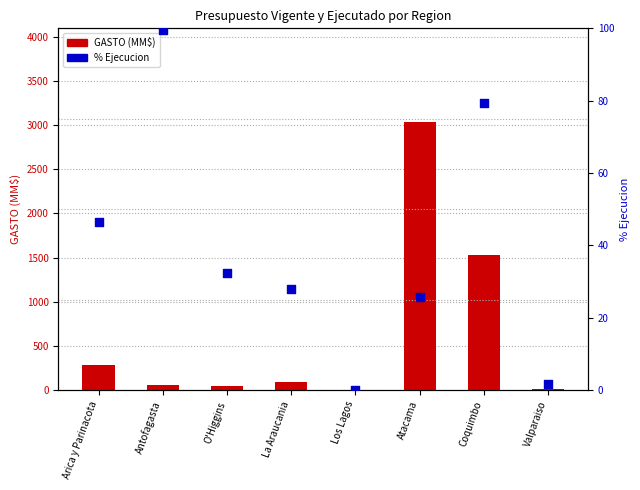

What are all the series names shown in the legend?

GASTO (MM$), % Ejecucion